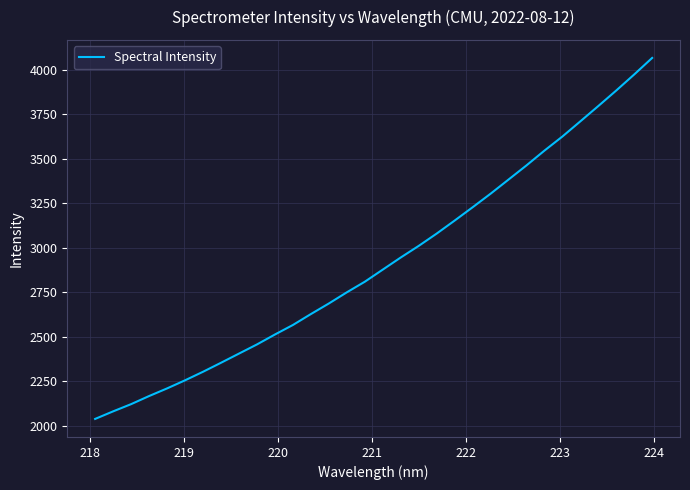

What is the greatest value displayed?

4065.1